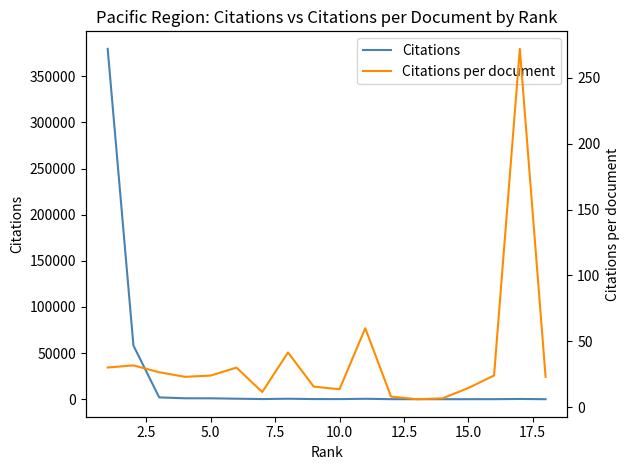

True or false: Citations and Citations per document intersect in this chart.

False